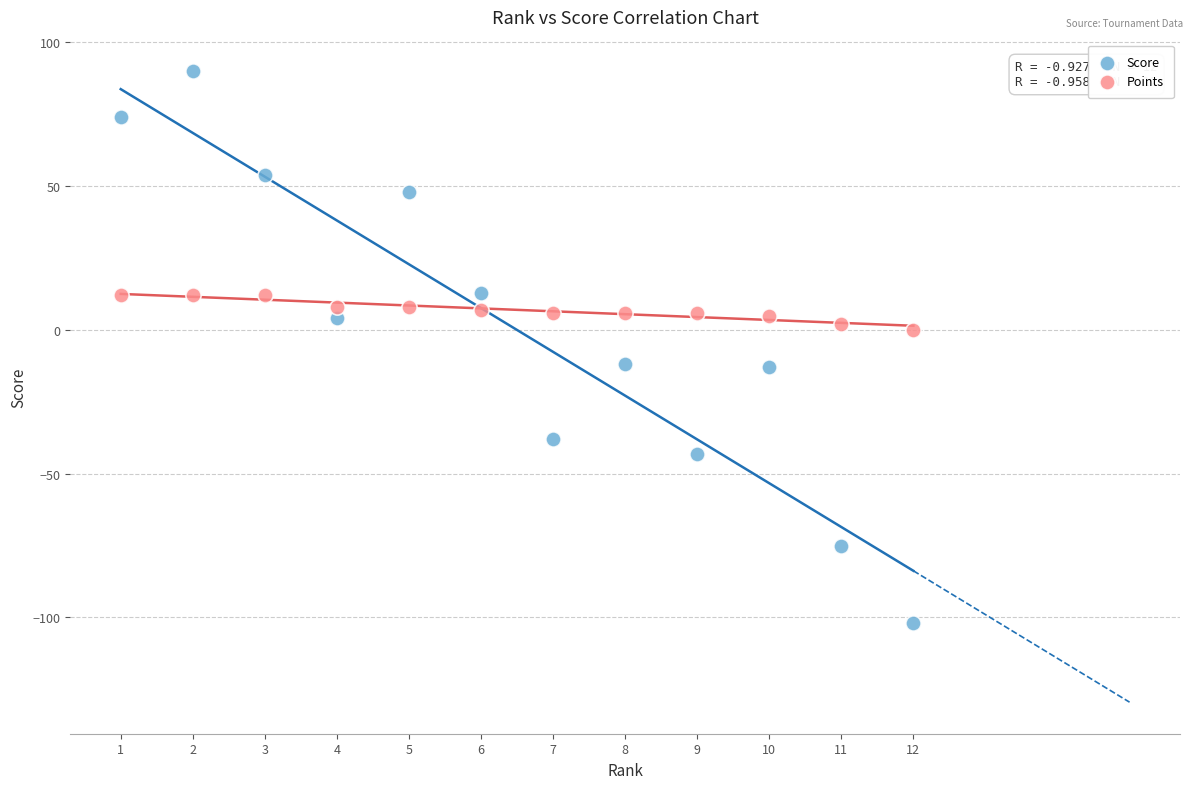

Which series reaches the maximum Y coordinate?

Score